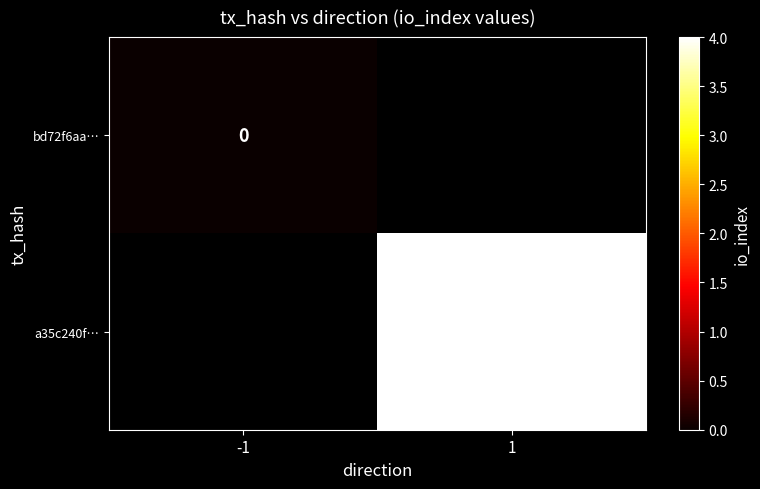

Is the value of a35c240f… at 1 greater than the value of bd72f6aa… at -1?

Yes